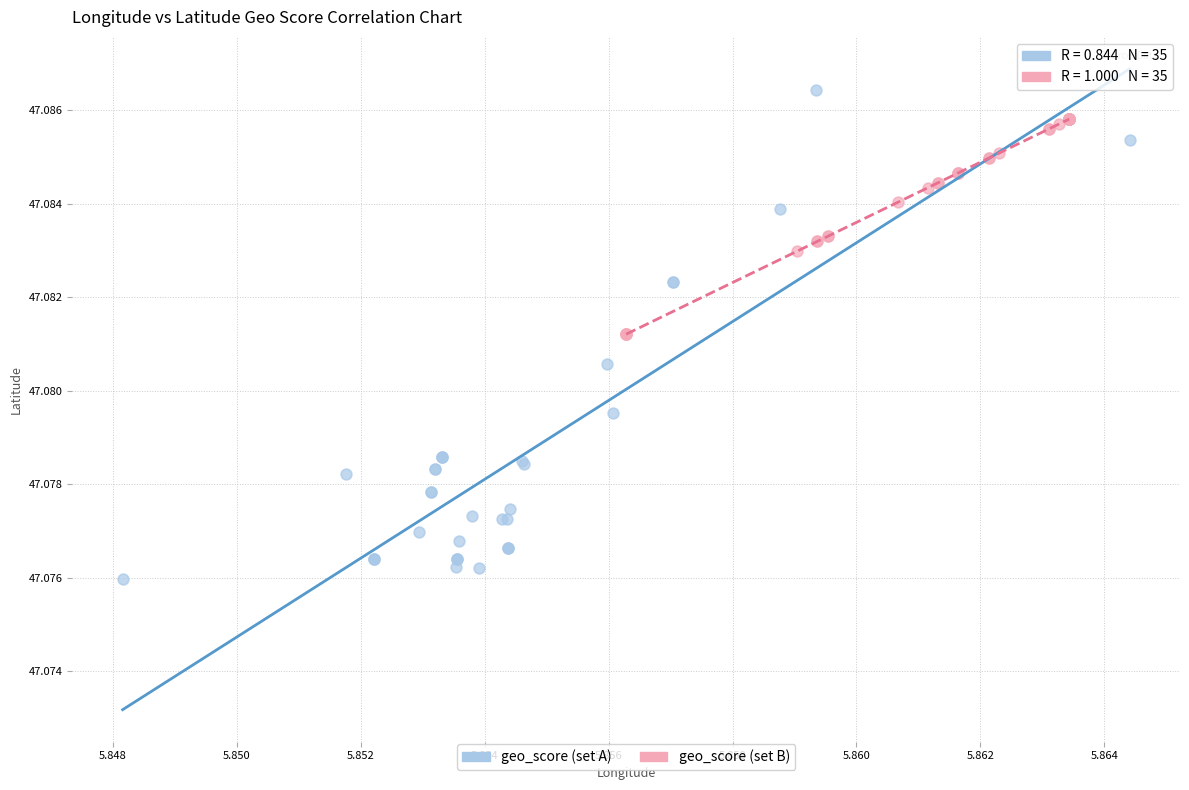

Which series has the largest Y range (max minus min)?

geo_score (set A)